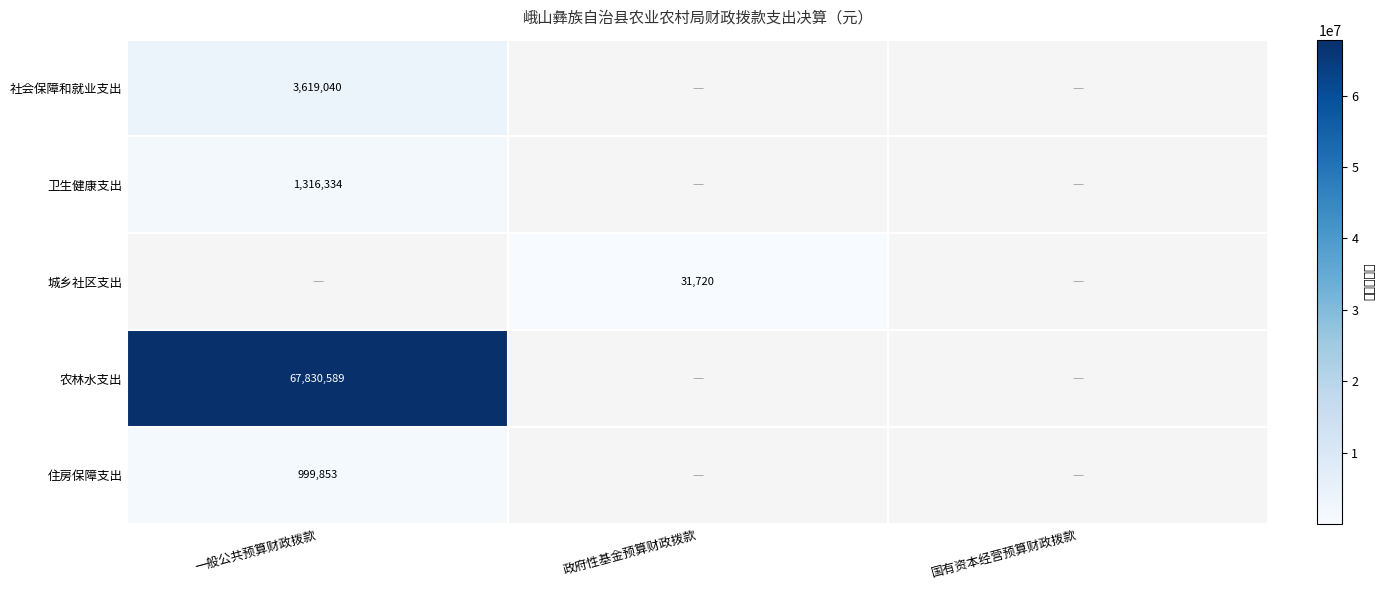

The 农林水支出 series shows 67830589 at 一般公共预算财政拨款. True or false?

True